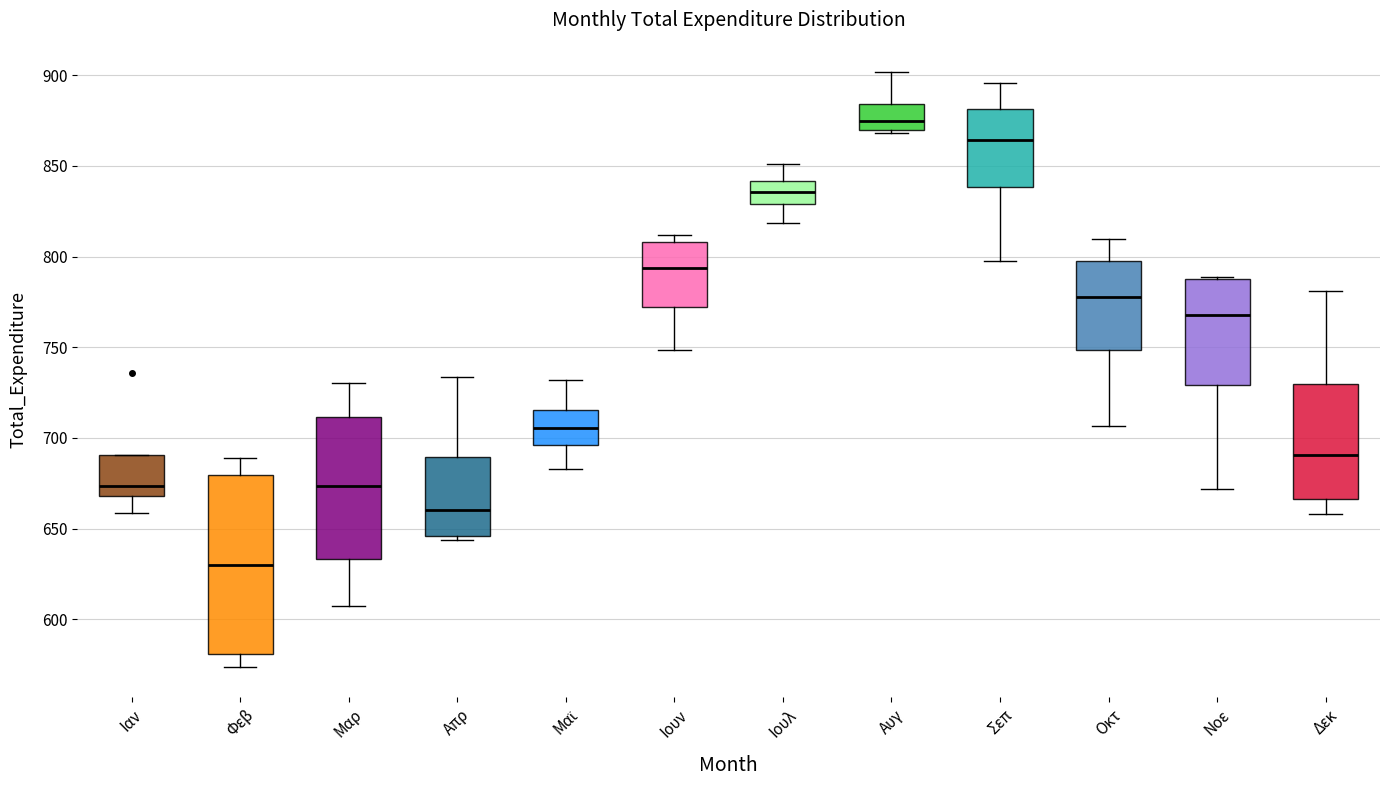

Which box's median line is the lowest?

Φεβ